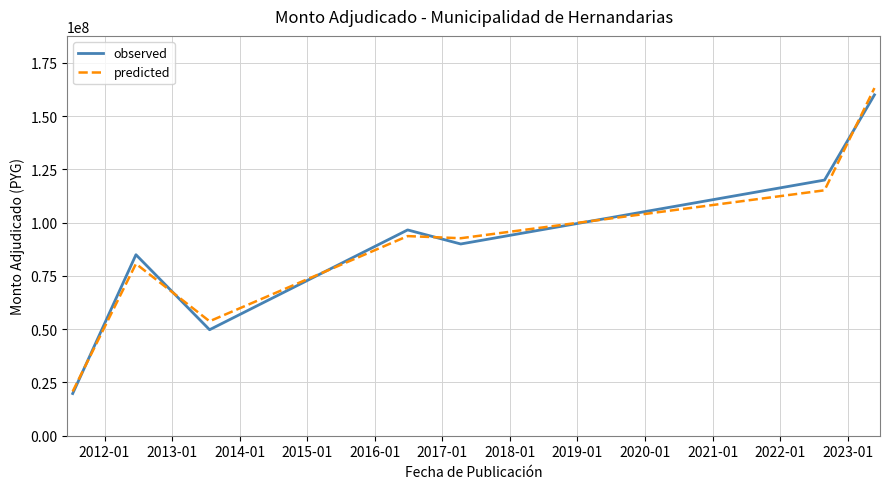

Which series has the largest range (max minus min)?

predicted